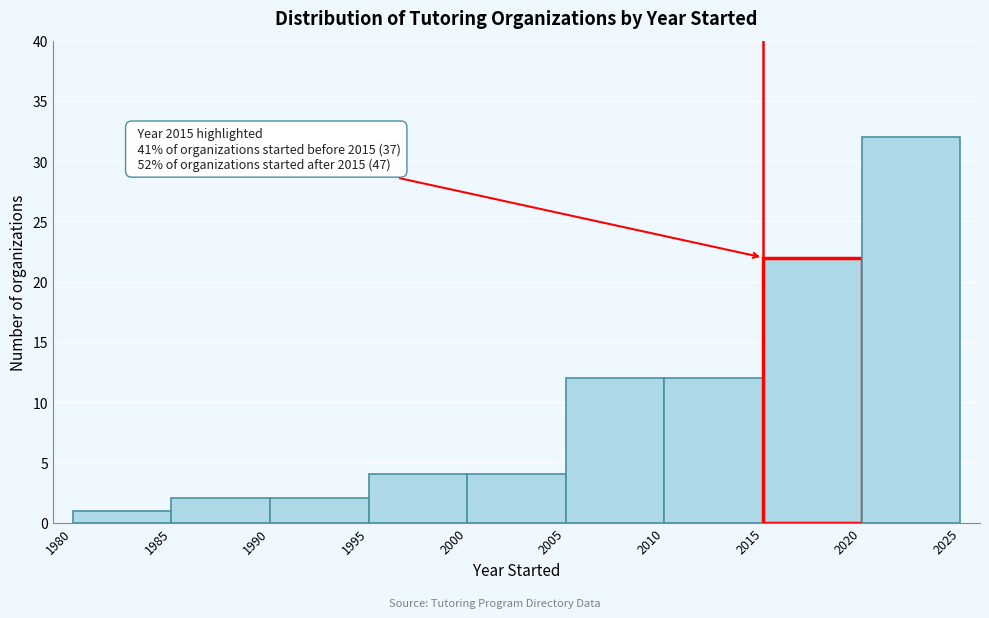

Over which range of the x-axis is the bar tallest?

2020 to 2025